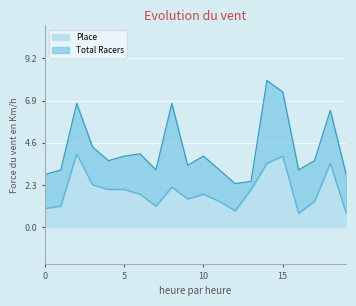

Which series has the largest total across all categories?

Total Racers